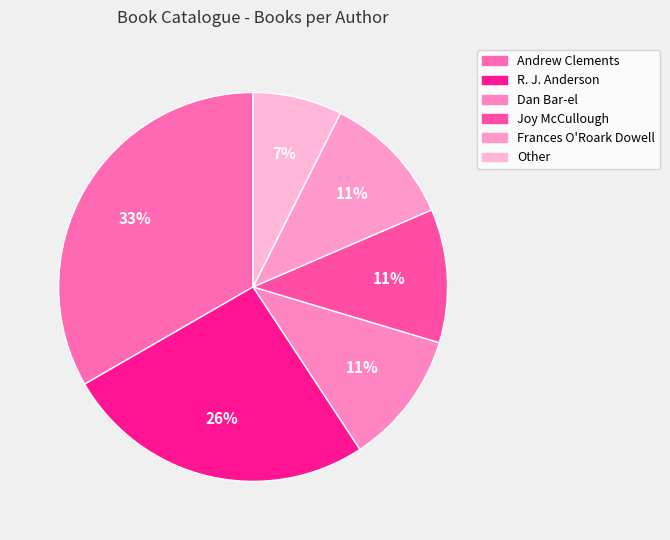

How many slices are in this pie chart?

6